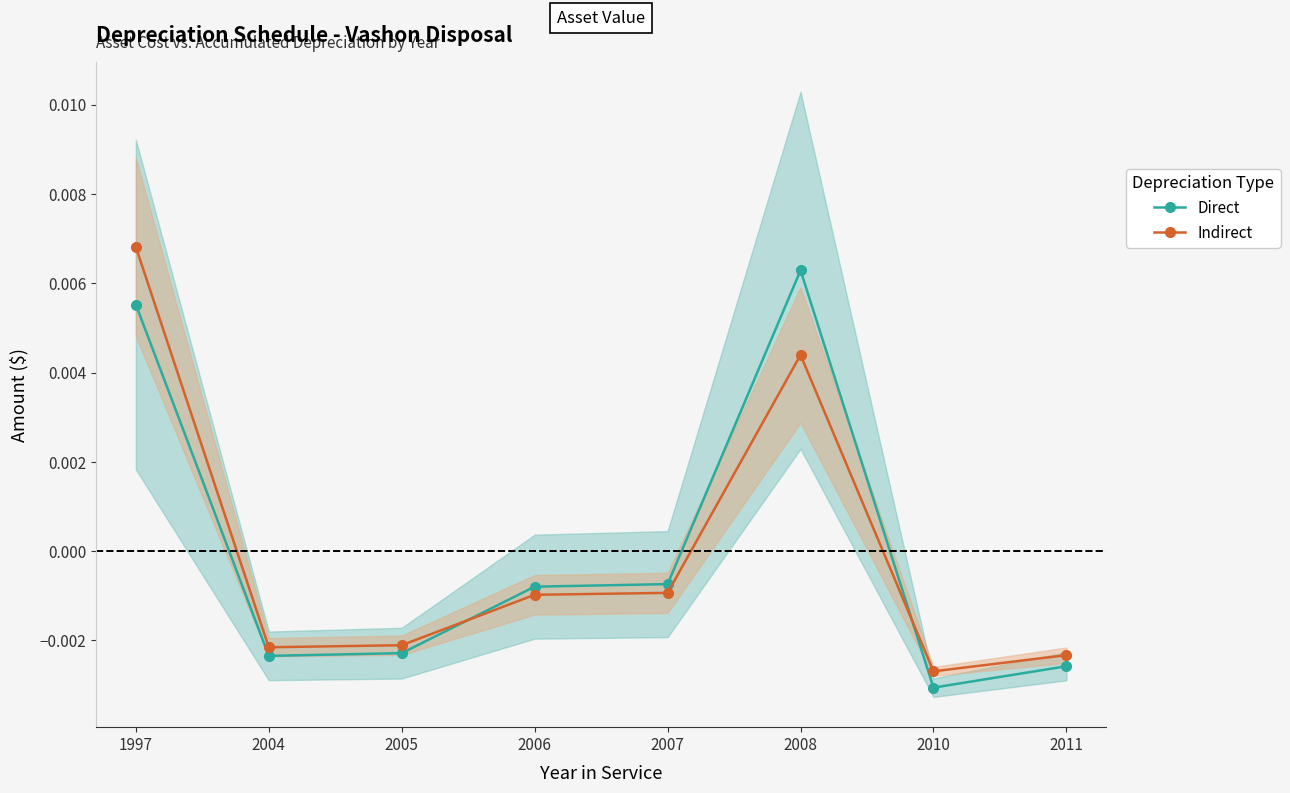

Which category has the lowest value in the Direct series?

2010